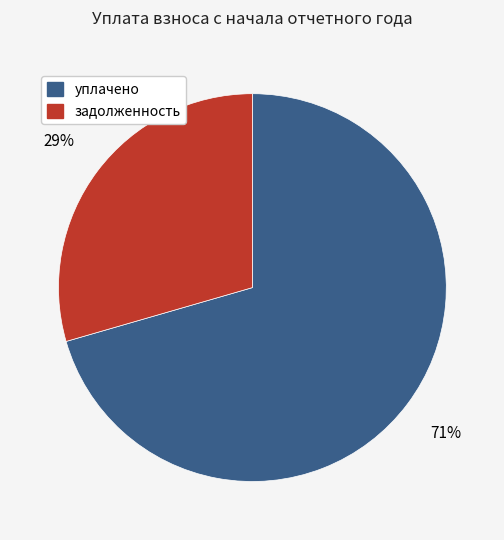

Count the number of slices in the pie.

2